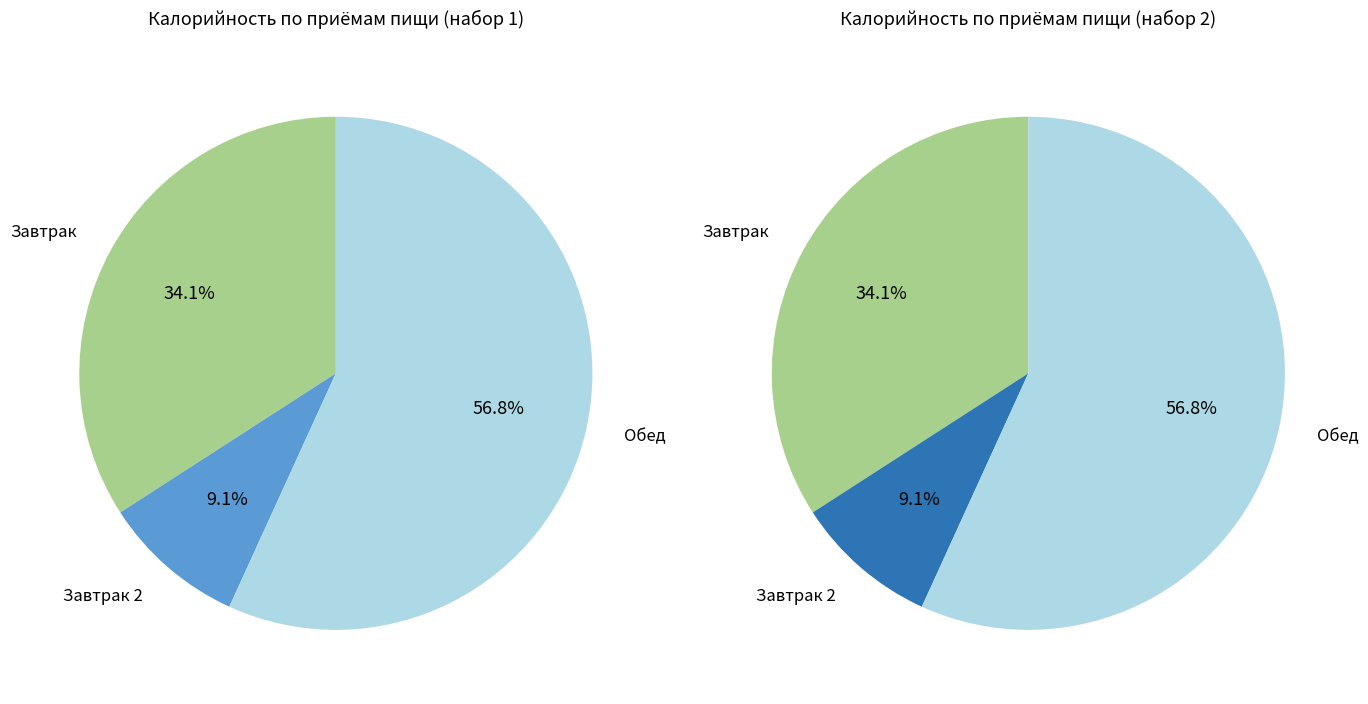

Combined, do Батон обогащенный (обед) and Йогурт фруктовый account for over 50%?

No